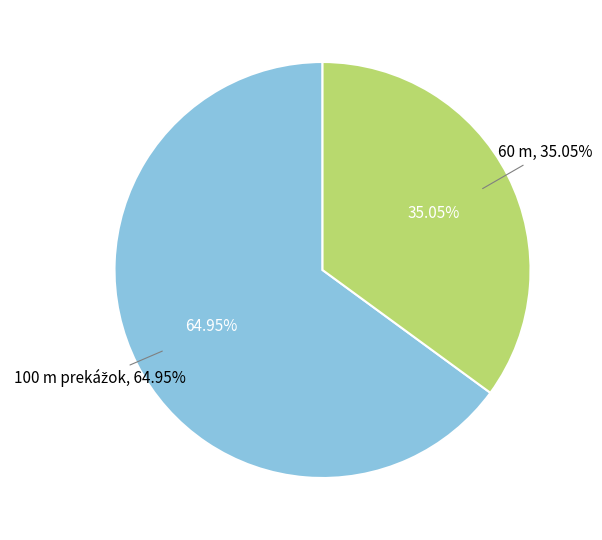

To the nearest percent, what percentage of the pie is 100 m prekážok?

65%